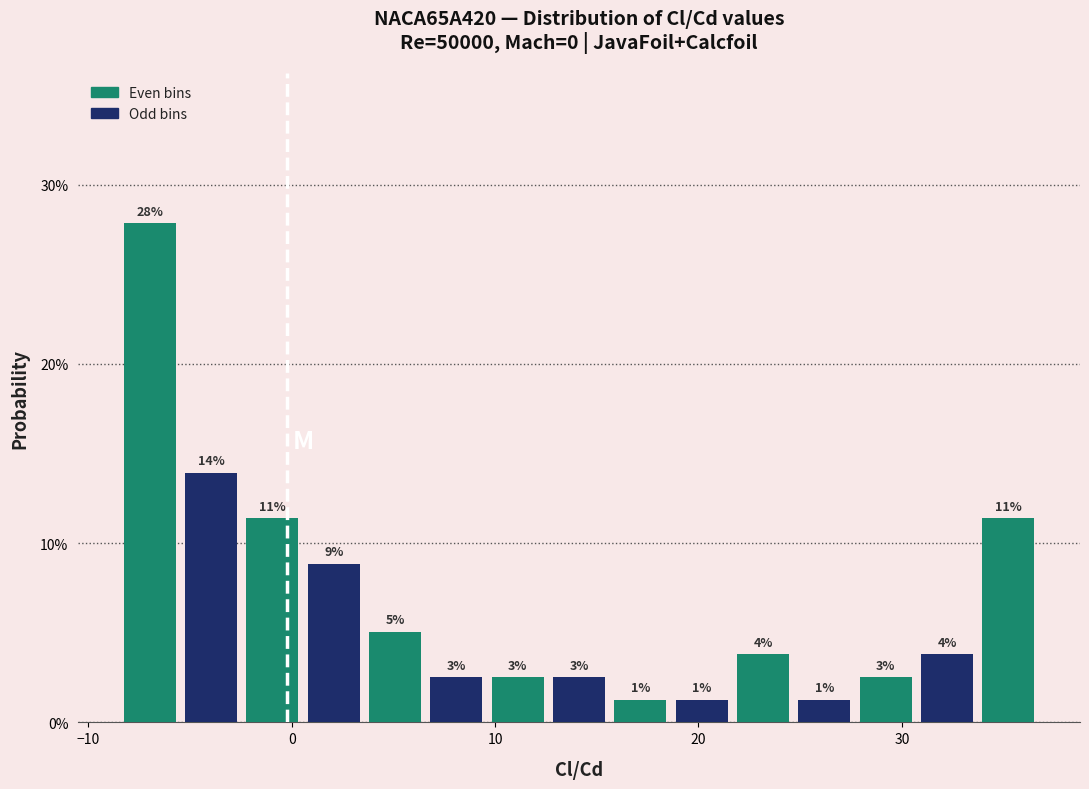

Around what value on the x-axis is the tallest bar? Give the approximate position of its centre, as read against the axis.

-7